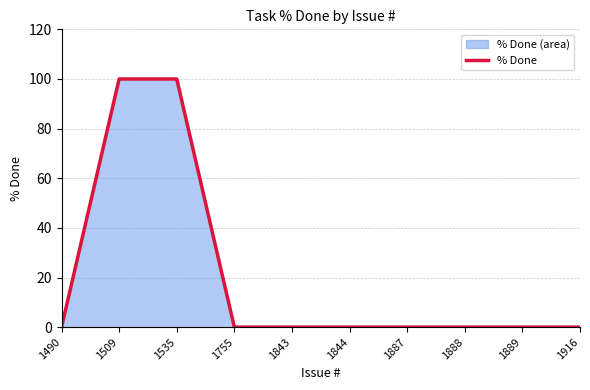

True or false: the data shows 0 at 1887.

True